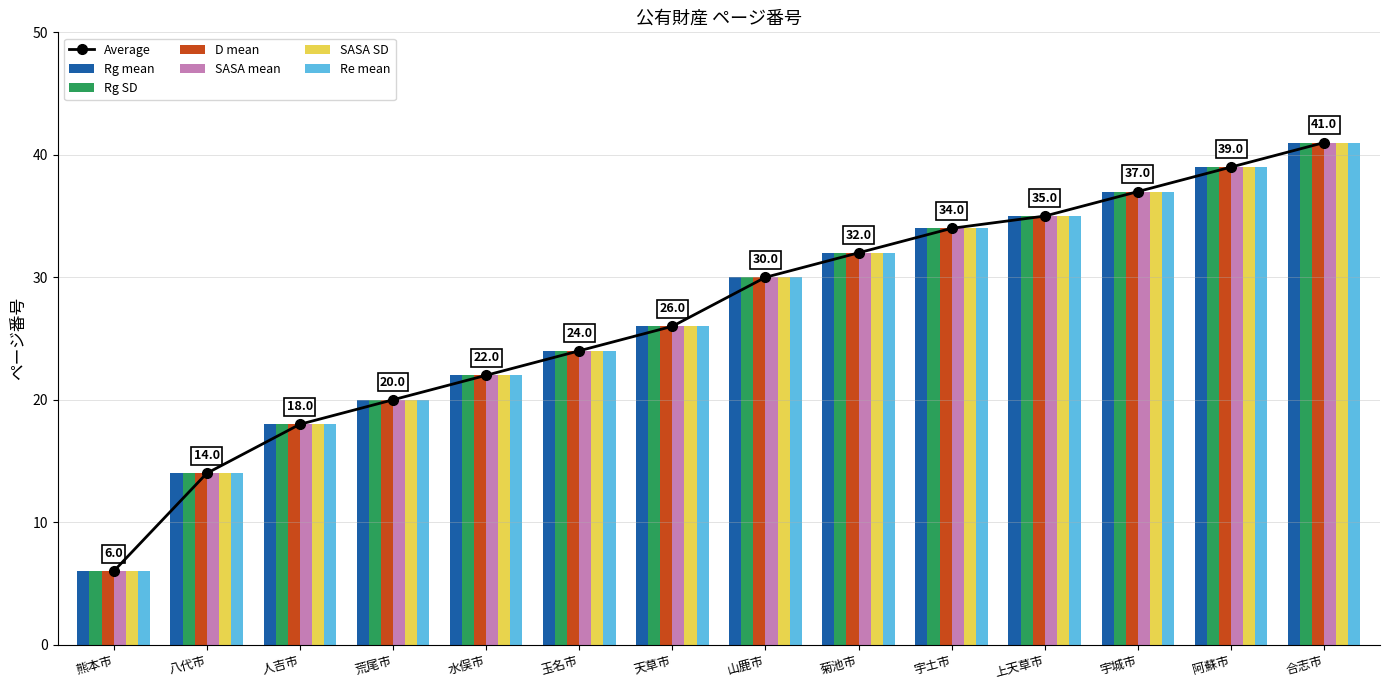

Reading left to right, list all the values displayed in this chart.

Rg mean: 熊本市=6	八代市=14	人吉市=18	荒尾市=20	水俣市=22	玉名市=24	天草市=26	山鹿市=30	菊池市=32	宇土市=34	上天草市=35	宇城市=37	阿蘇市=39	合志市=41
Rg SD: 熊本市=6	八代市=14	人吉市=18	荒尾市=20	水俣市=22	玉名市=24	天草市=26	山鹿市=30	菊池市=32	宇土市=34	上天草市=35	宇城市=37	阿蘇市=39	合志市=41
D mean: 熊本市=6	八代市=14	人吉市=18	荒尾市=20	水俣市=22	玉名市=24	天草市=26	山鹿市=30	菊池市=32	宇土市=34	上天草市=35	宇城市=37	阿蘇市=39	合志市=41
SASA mean: 熊本市=6	八代市=14	人吉市=18	荒尾市=20	水俣市=22	玉名市=24	天草市=26	山鹿市=30	菊池市=32	宇土市=34	上天草市=35	宇城市=37	阿蘇市=39	合志市=41
SASA SD: 熊本市=6	八代市=14	人吉市=18	荒尾市=20	水俣市=22	玉名市=24	天草市=26	山鹿市=30	菊池市=32	宇土市=34	上天草市=35	宇城市=37	阿蘇市=39	合志市=41
Re mean: 熊本市=6	八代市=14	人吉市=18	荒尾市=20	水俣市=22	玉名市=24	天草市=26	山鹿市=30	菊池市=32	宇土市=34	上天草市=35	宇城市=37	阿蘇市=39	合志市=41